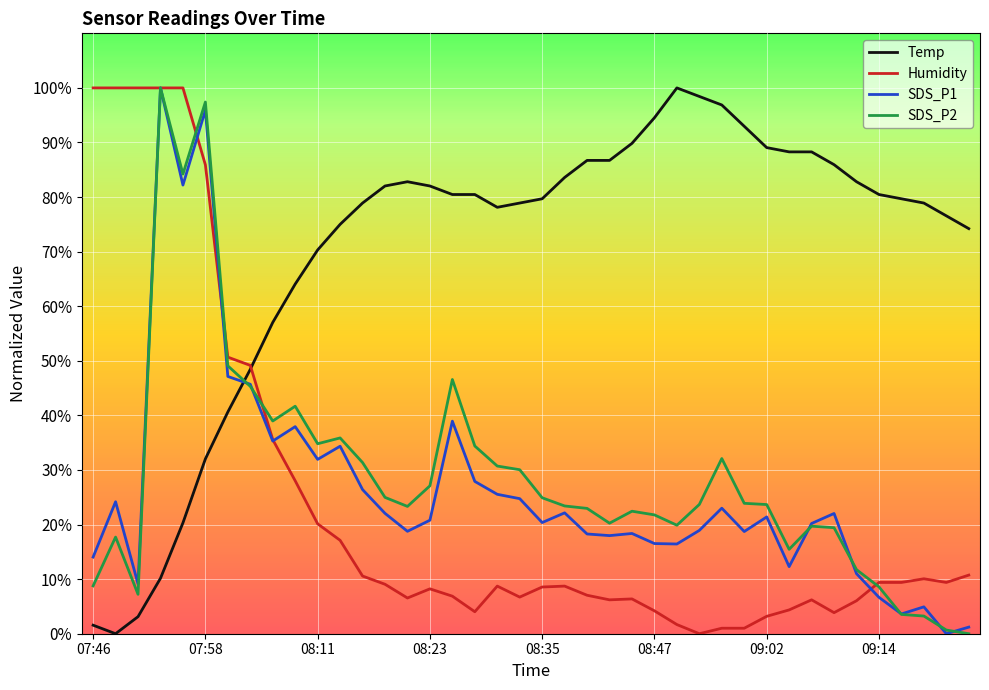

Which series has the largest total across all categories?

Temp